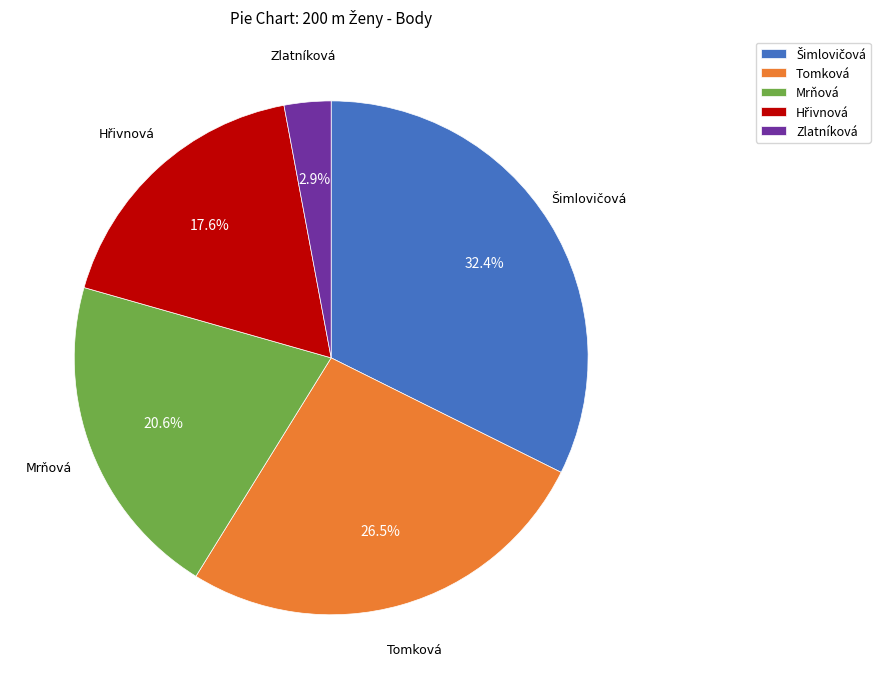

How many slices are in this pie chart?

5